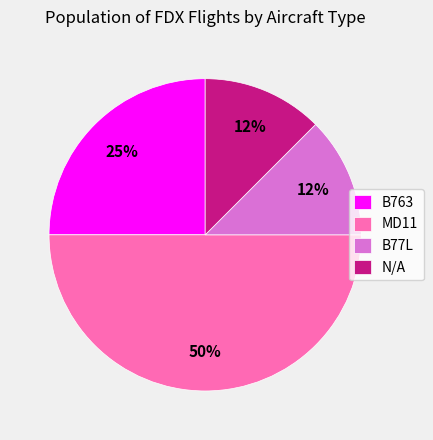

Is it true that B77L is 1% of the pie?

False